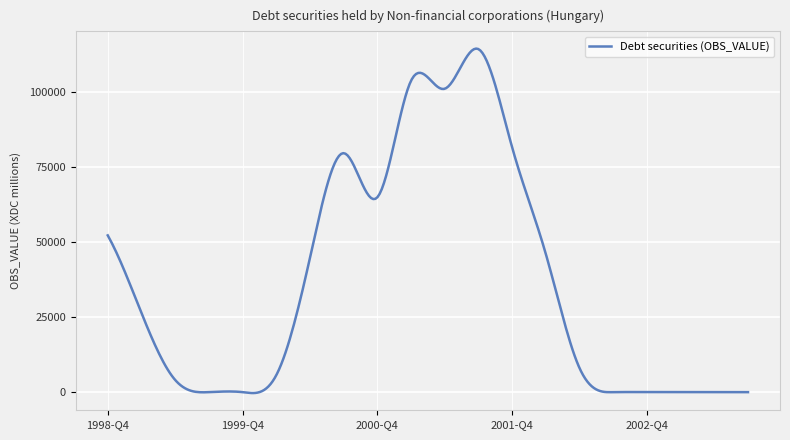

What is the greatest value displayed?

114639.4